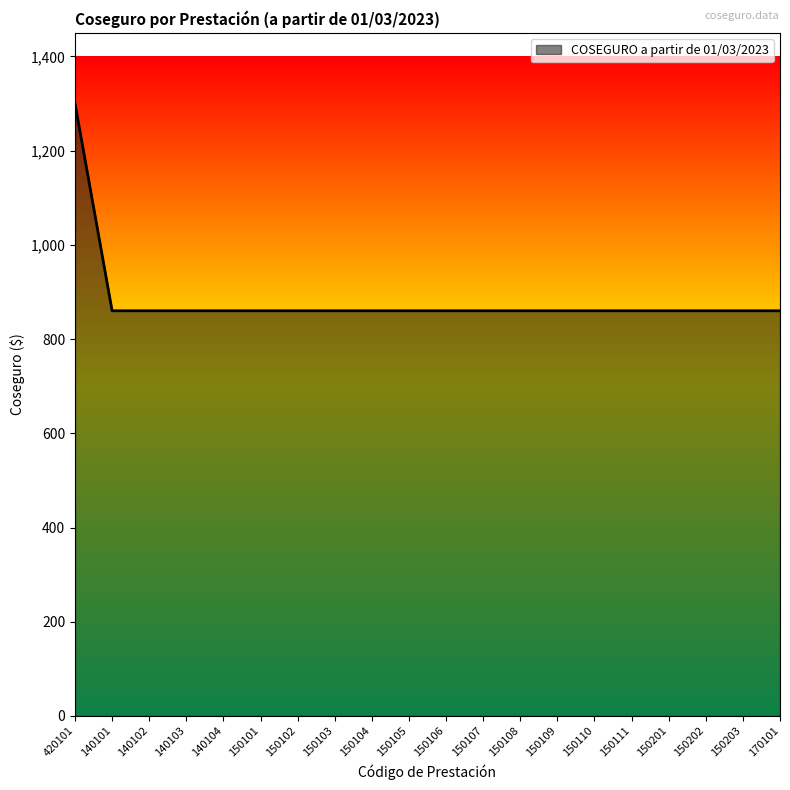

True or false: the data shows 860 at 150108.

True